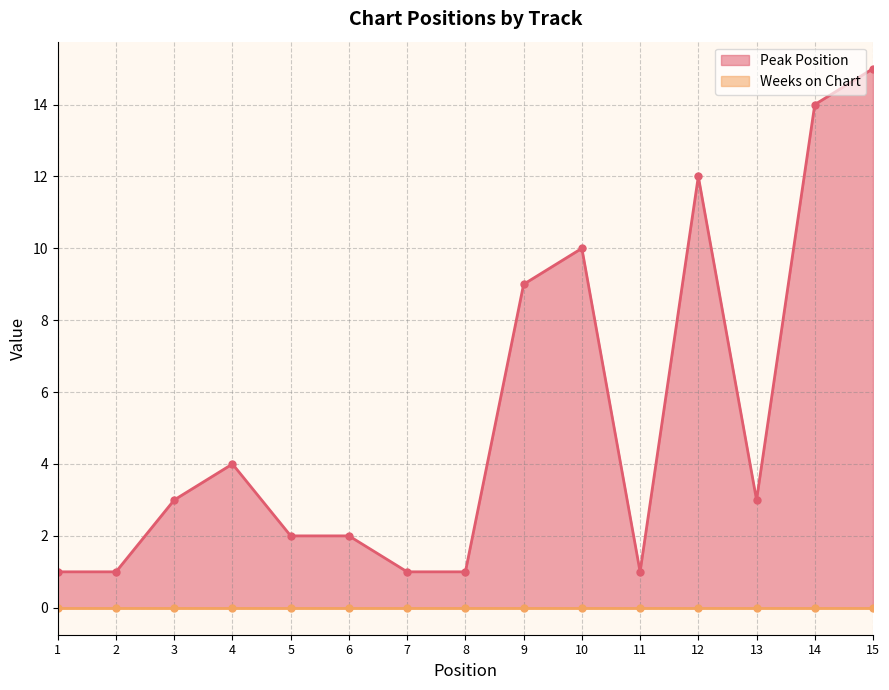

What is the value of the 5th point from the left?

2